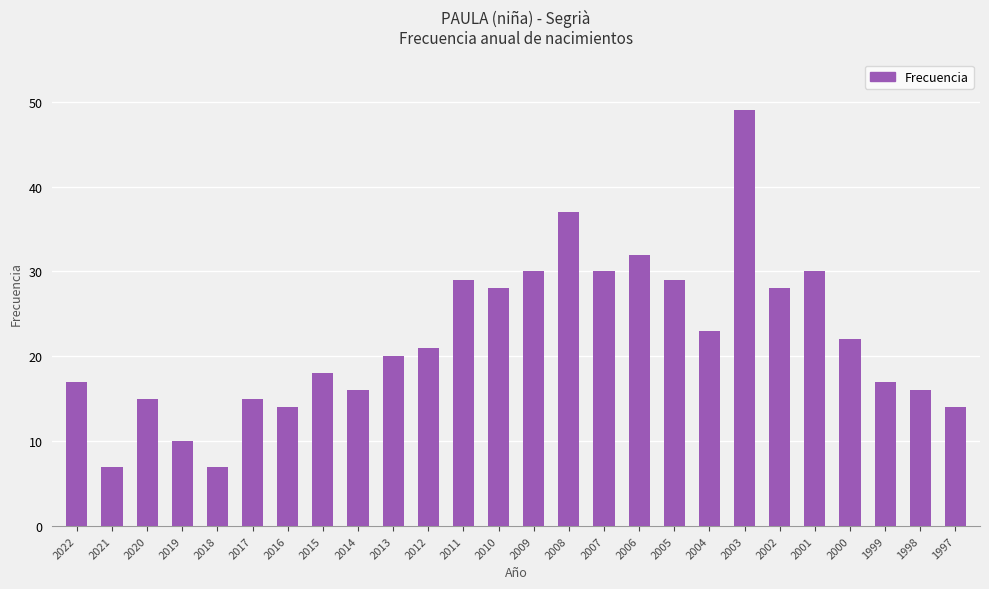

What is the sum of the values at 2022 and 2002?

45